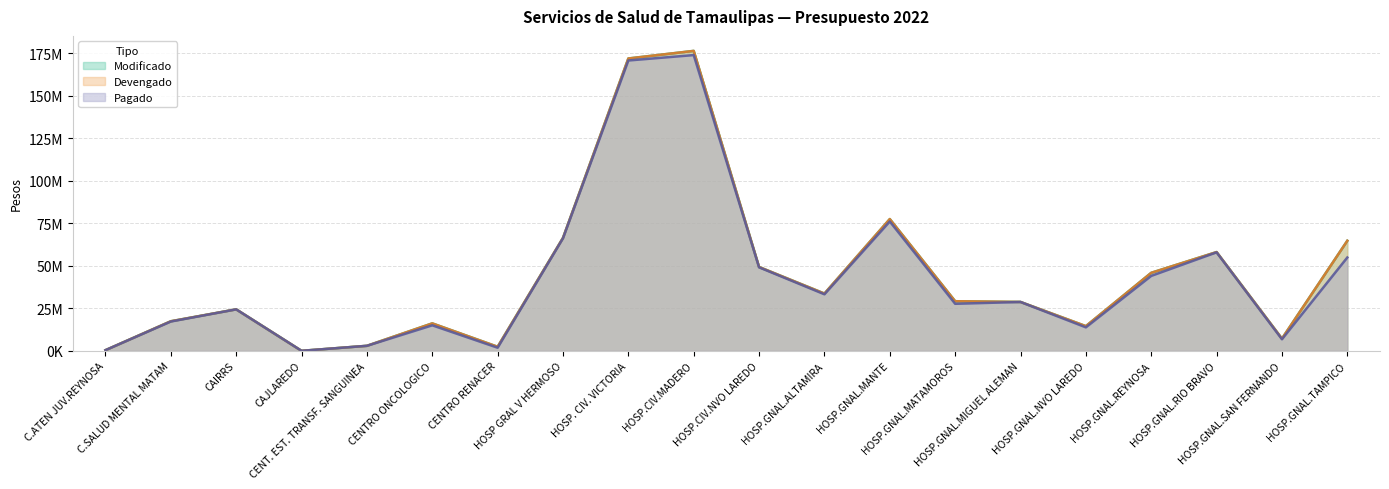

The Pagado series shows 34534748 at HOSP GRAL V HERMOSO. True or false?

False